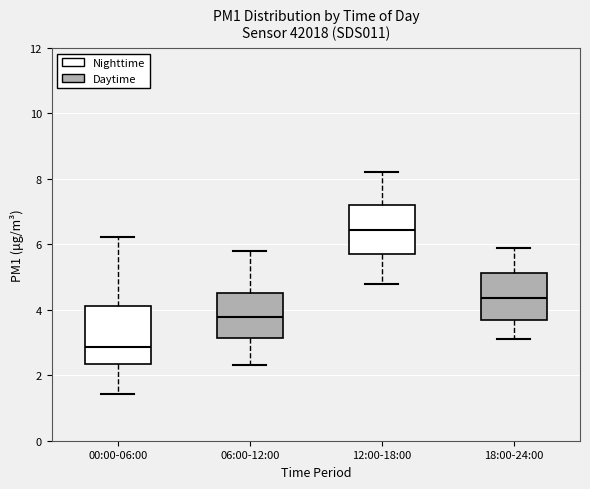

Which box has the highest median line?

12:00-18:00